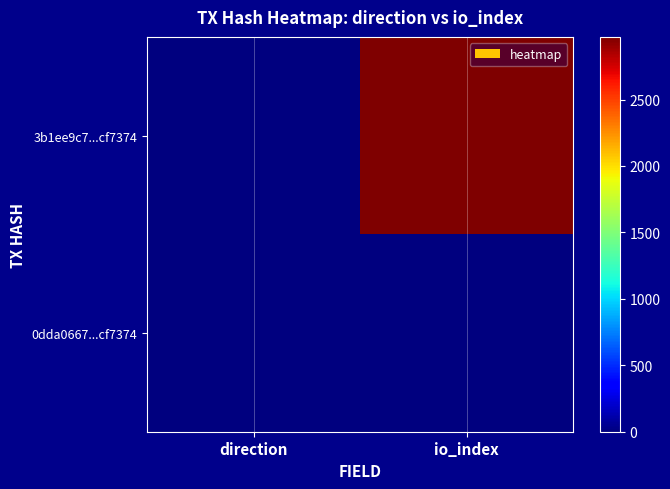

List the series in order of their overall mean, highest first.

3b1ee9c7...cf7374, 0dda0667...cf7374